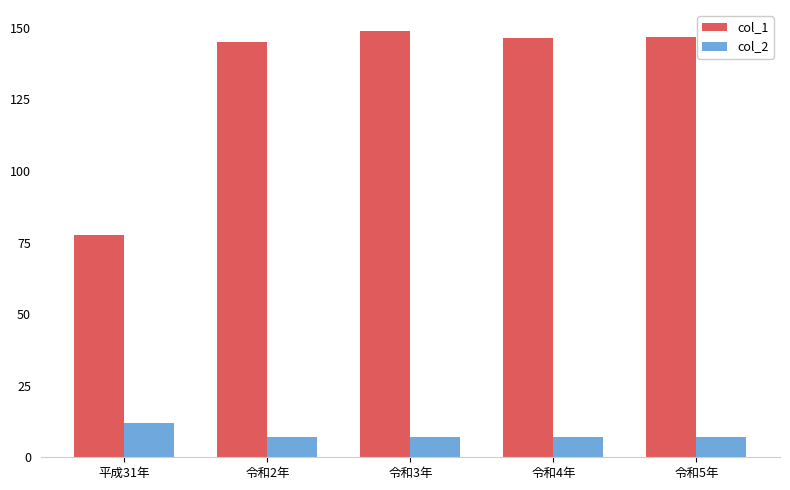

What is the total value across all series at 令和3年?

155.8